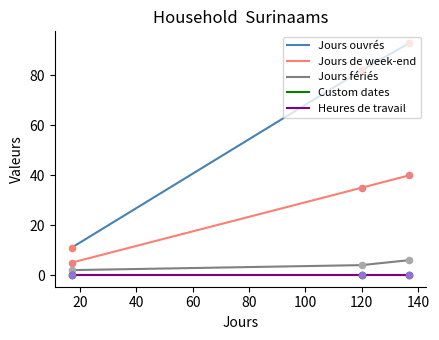

Does the chart have visible grid lines?

No